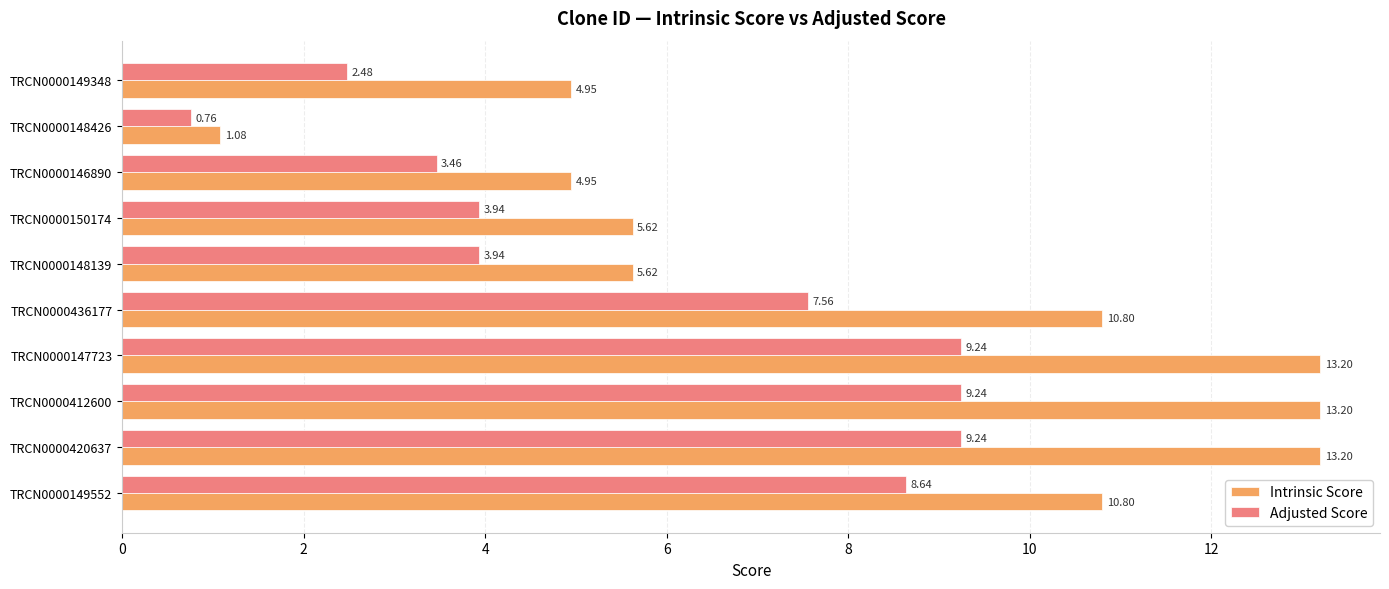

List the series in order of their peak value, highest first.

Intrinsic Score, Adjusted Score